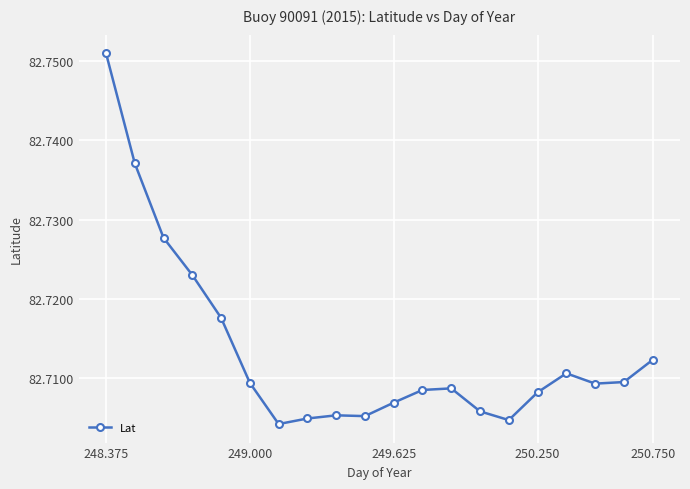

Count the values in the range 82 to 83.

20